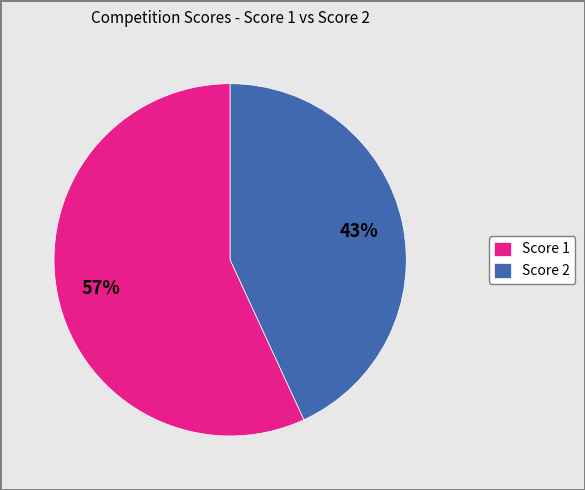

Combined, do Score 2 and Score 1 account for over 50%?

Yes